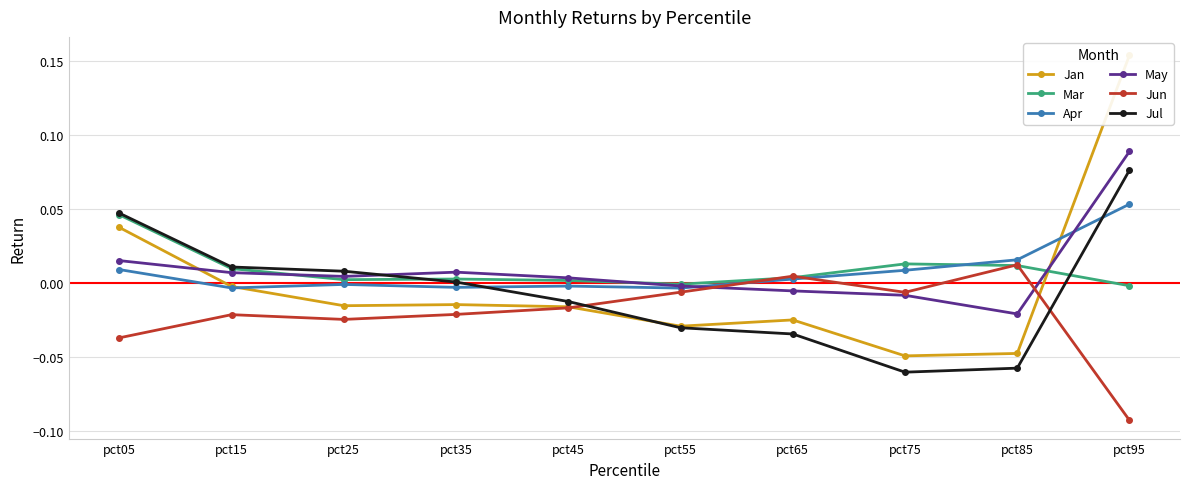

What are all the series names shown in the legend?

Jan, Mar, Apr, May, Jun, Jul